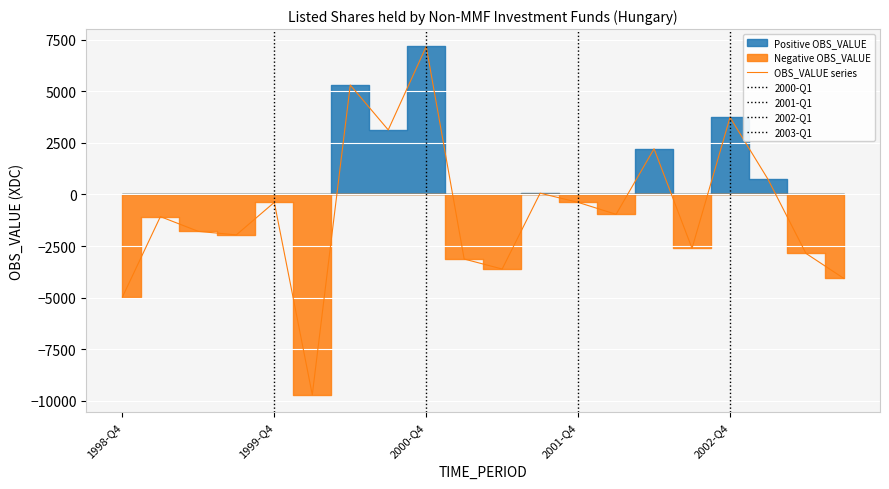

What is the maximum value for OBS_VALUE series?

7169